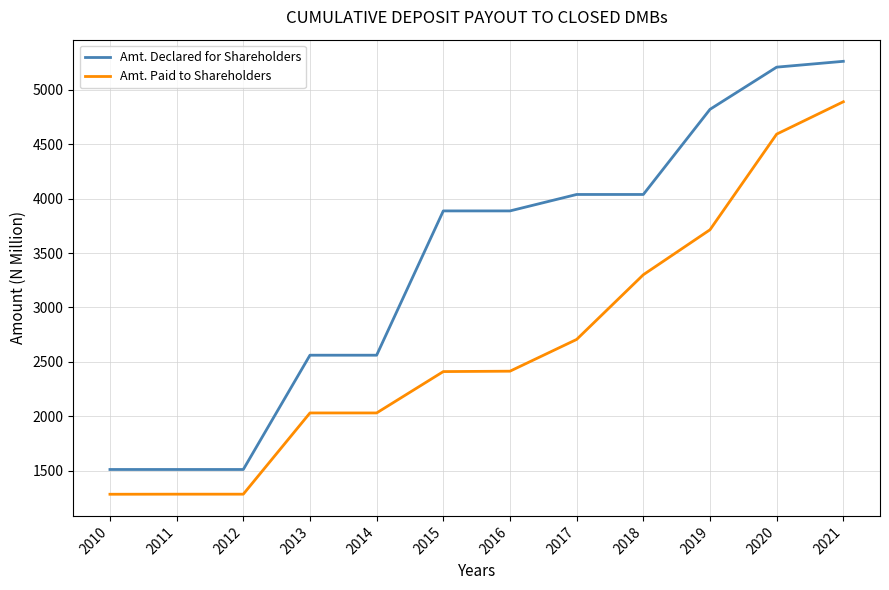

What is the average value of the Amt. Paid to Shareholders series?

2662.4